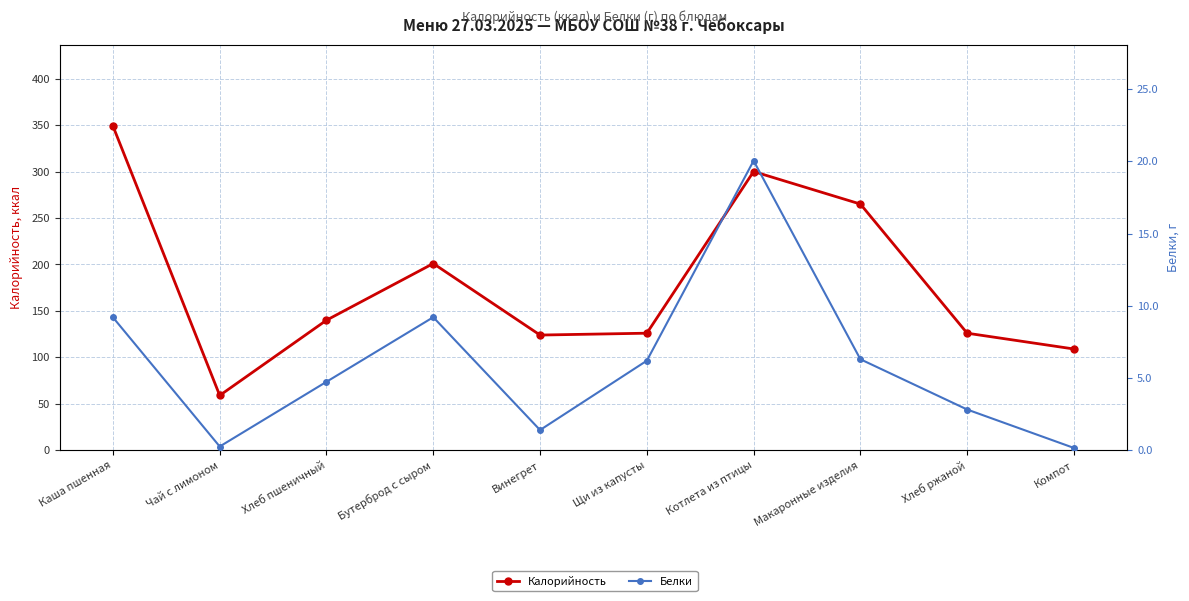

Where is Калорийность nearest to the value 204?

Бутерброд с сыром